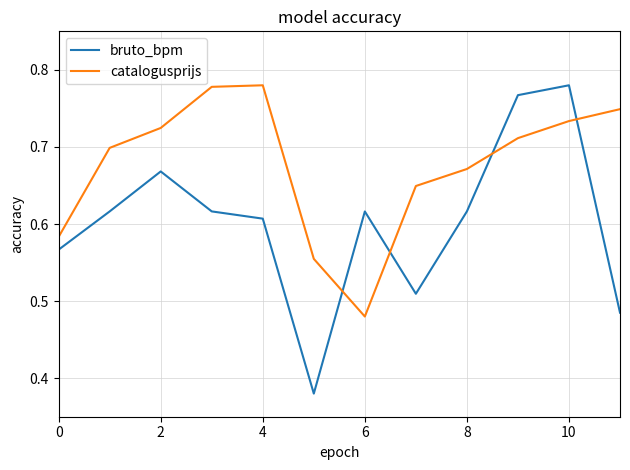

Which series has the largest total across all categories?

catalogusprijs